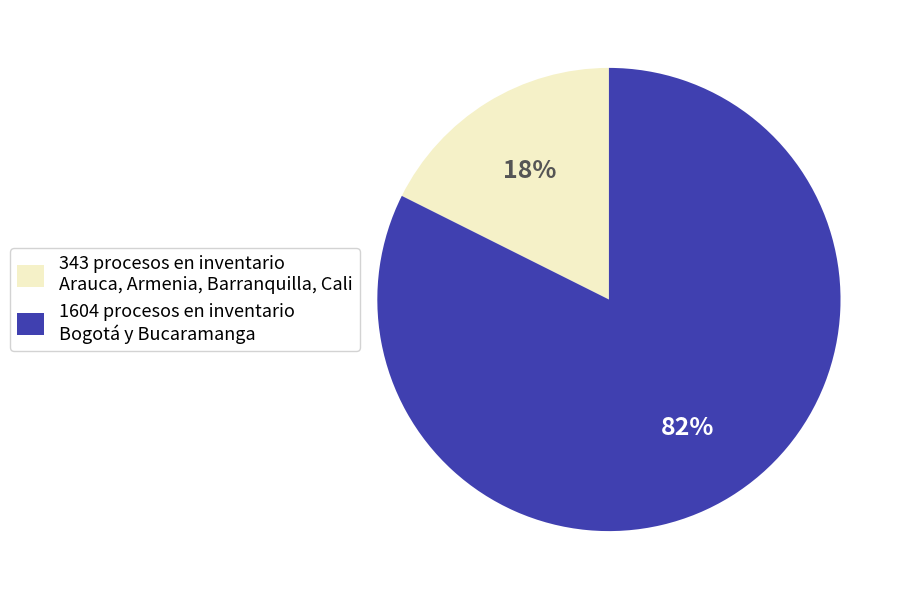

Does any single category account for the majority?

Yes